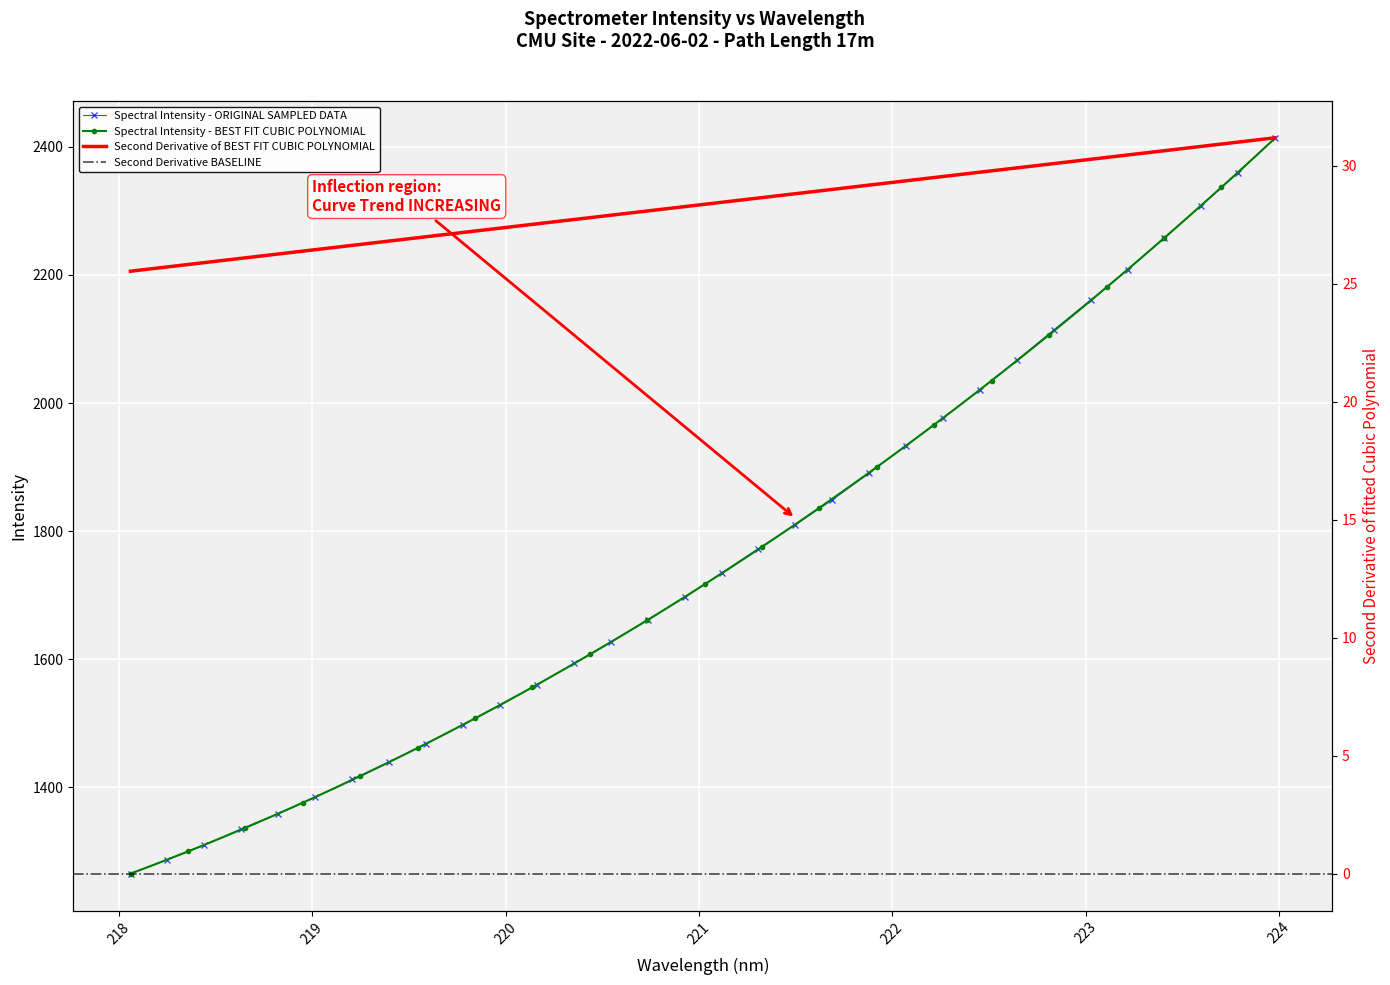

How many values in the Spectral Intensity - ORIGINAL SAMPLED DATA series are below 1734?

16